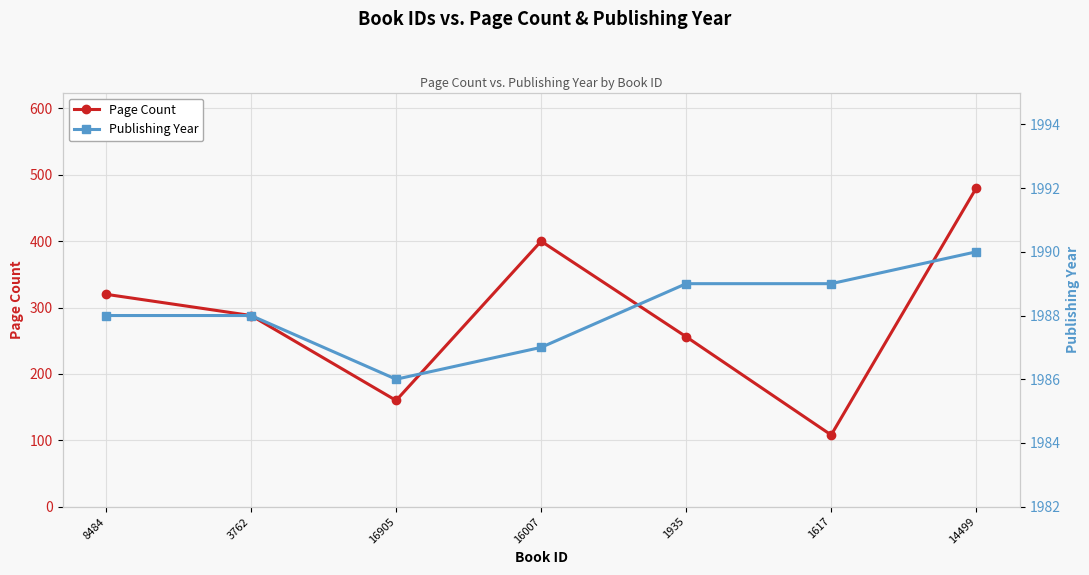

What is the difference between the maximum and minimum values in the Page Count series?

372